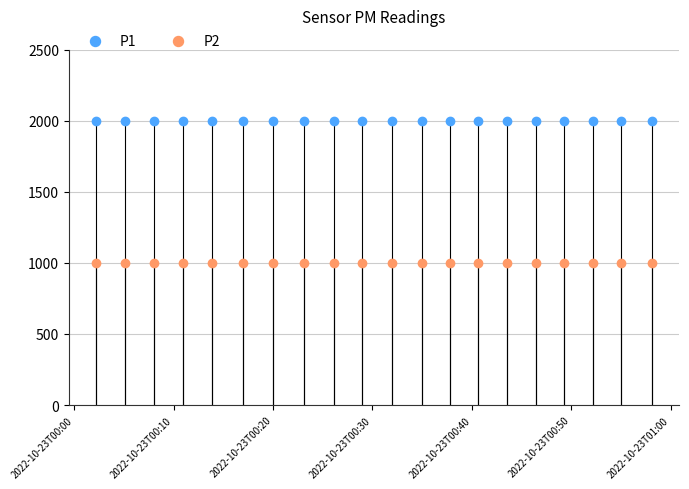

Which series contains the lowest Y value?

P2